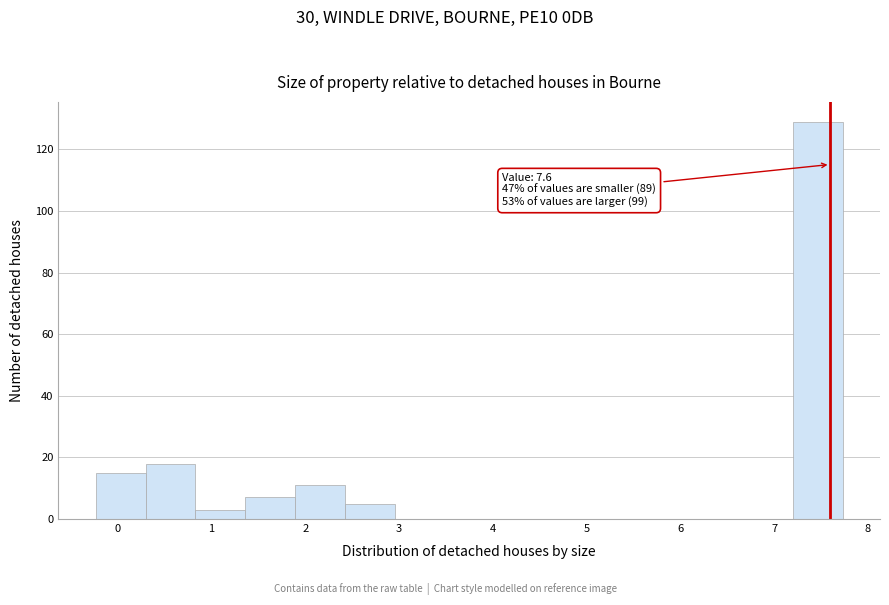

Over which range of the x-axis is the bar tallest?

7.2 to 7.7